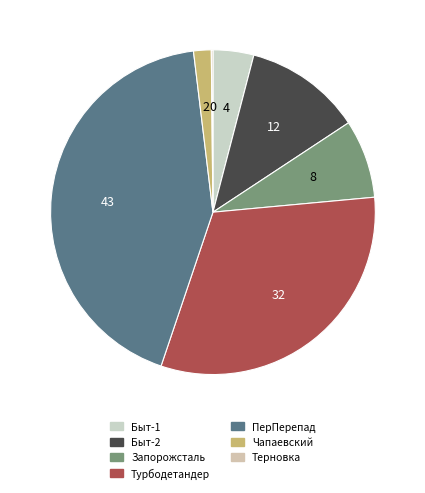

The Турбодетандер slice represents 22% of the pie. True or false?

False